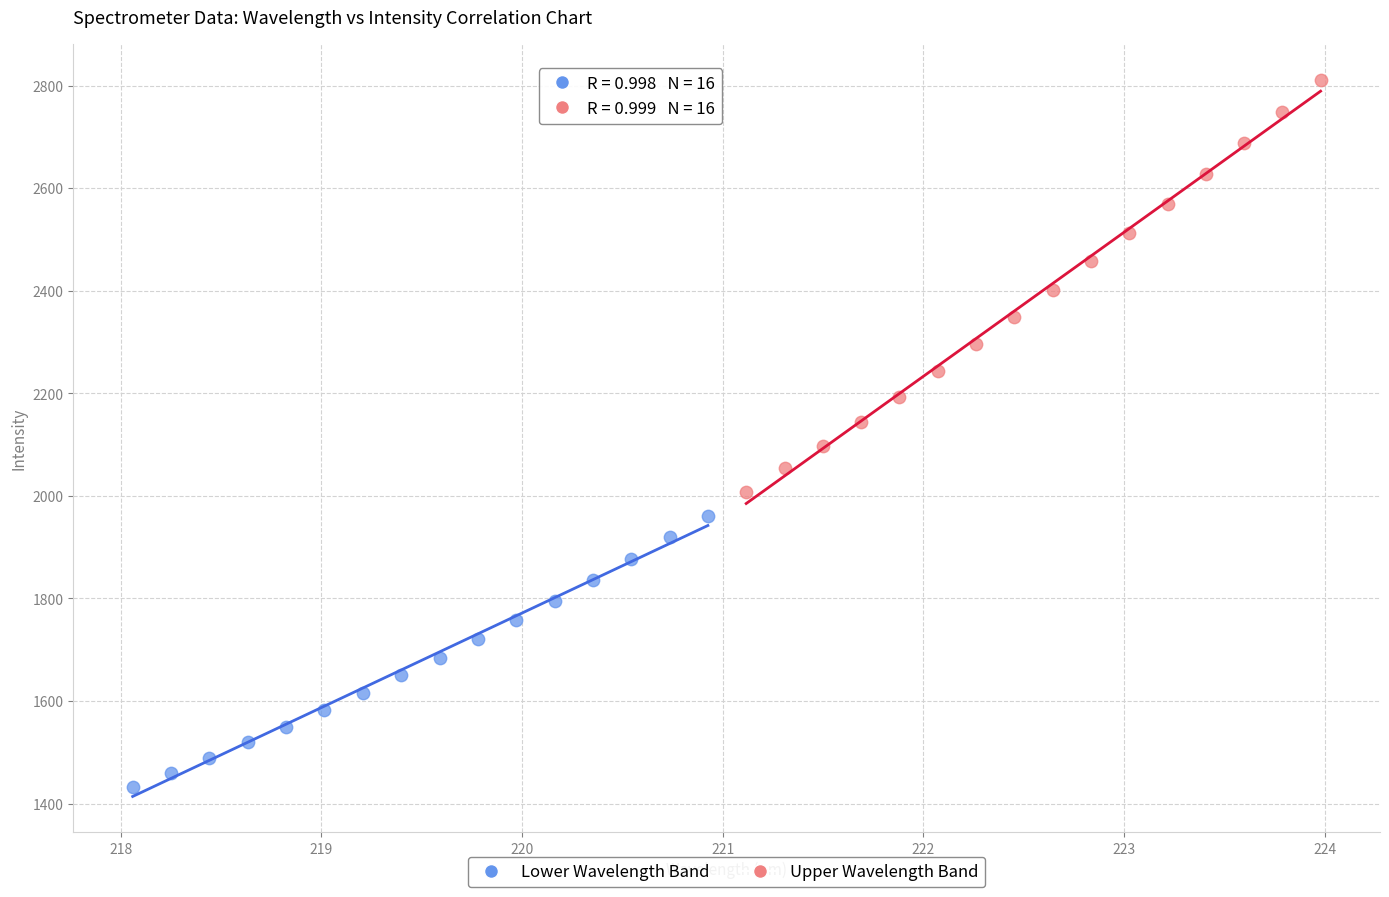

Which series has the largest Y range (max minus min)?

Upper Wavelength Band